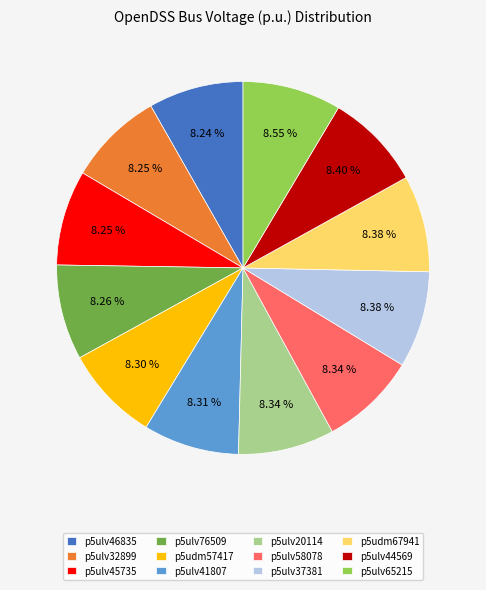

Is the sum of p5ulv58078 and p5ulv45735 greater than half?

No